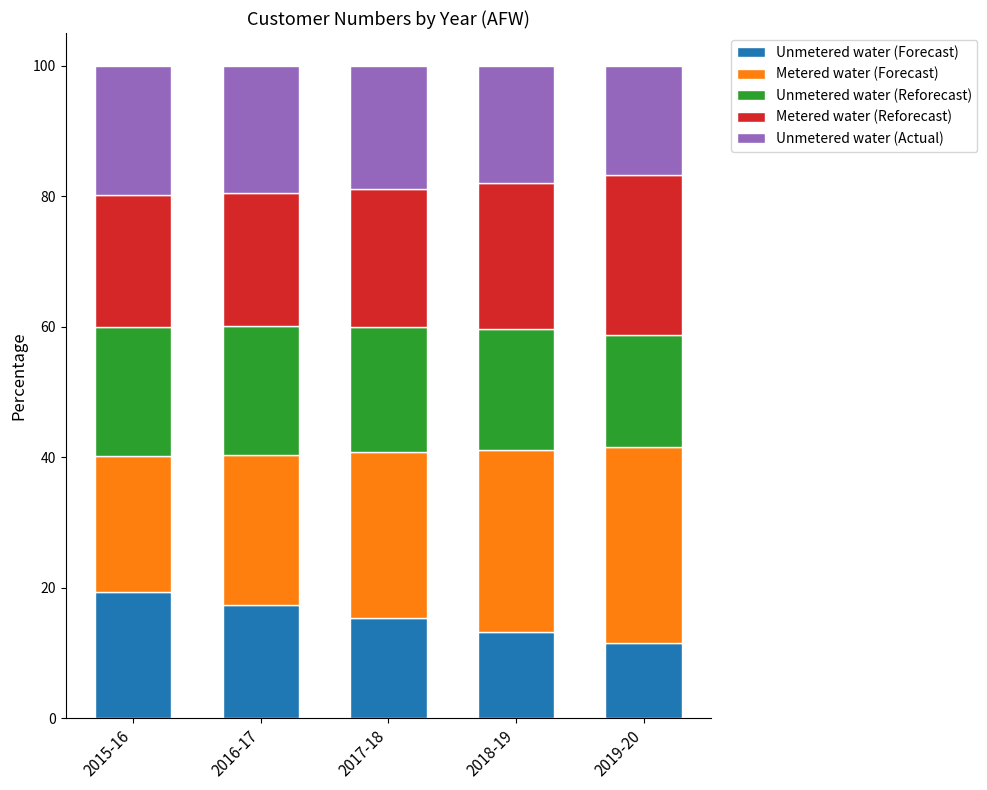

How many values in the Unmetered water (Forecast) series are below 15?

2